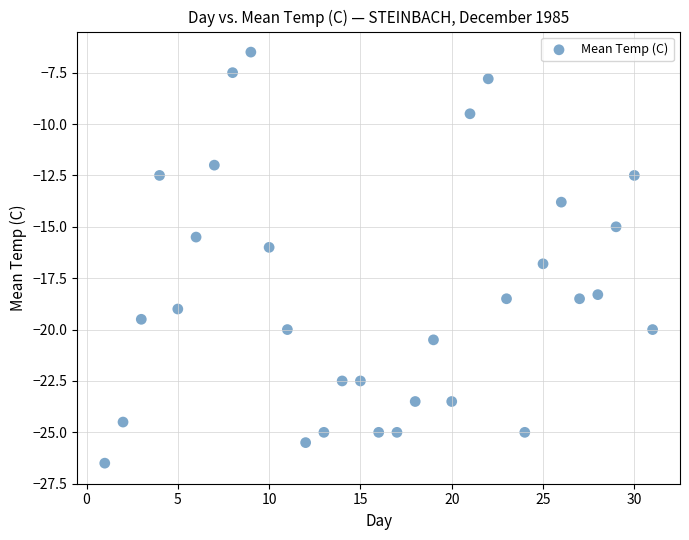

What is the range of Y values (max minus min)?

20.0